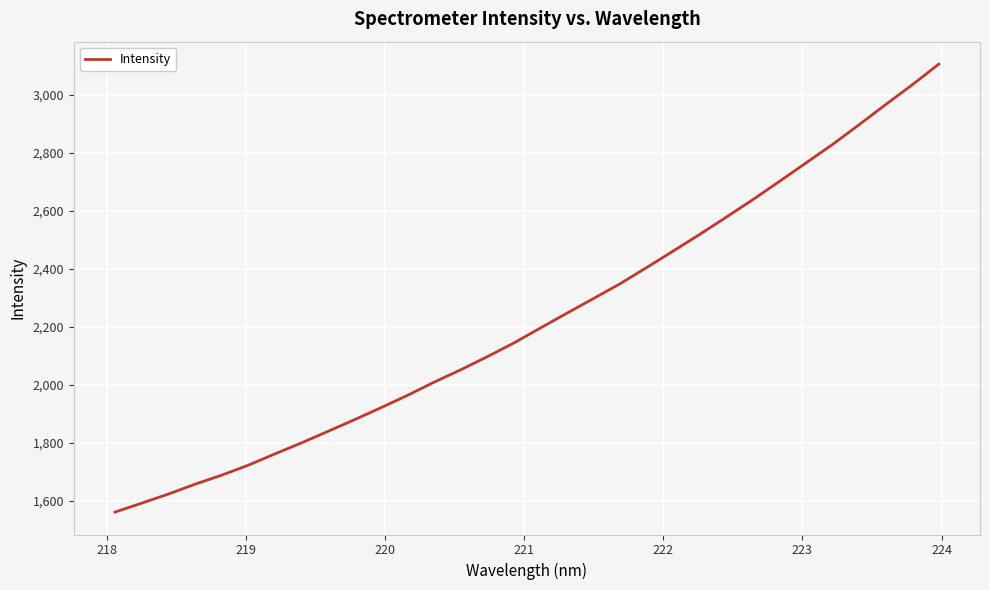

True or false: the data has more than 1 interior local peaks.

False